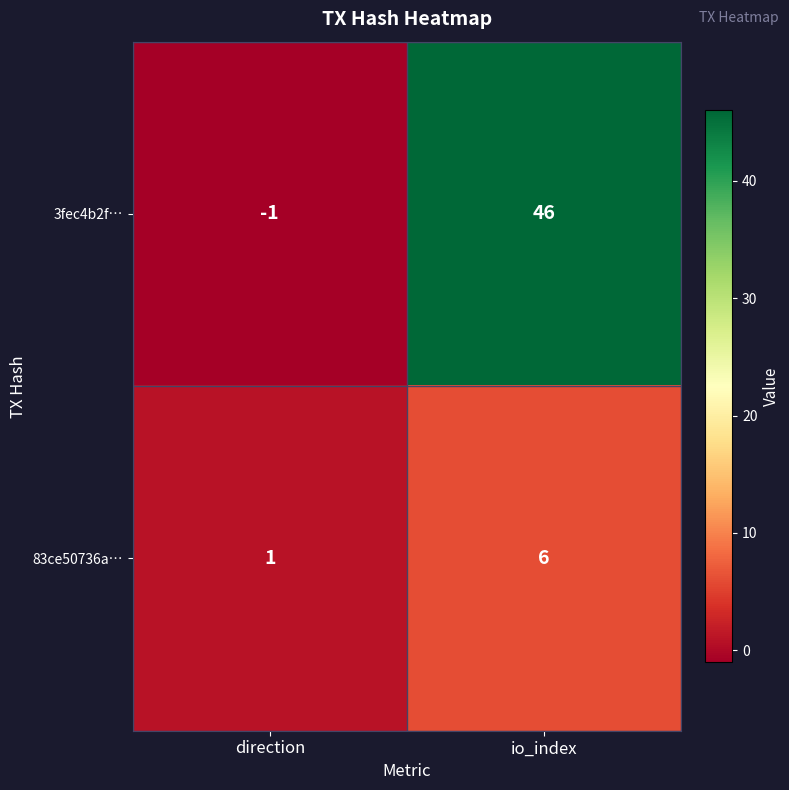

What is the difference between the 83ce50736a… values at io_index and direction?

5